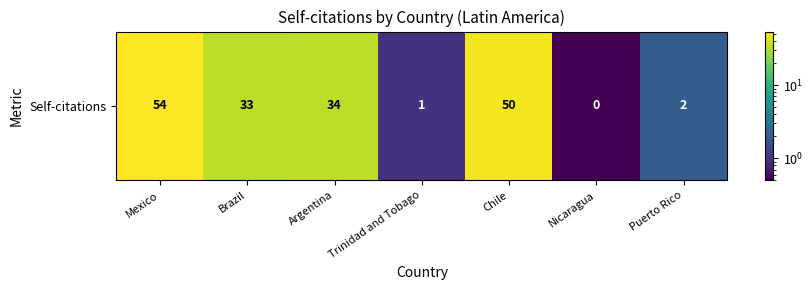

Rank the categories by value from lowest to highest.

Nicaragua, Trinidad and Tobago, Puerto Rico, Brazil, Argentina, Chile, Mexico